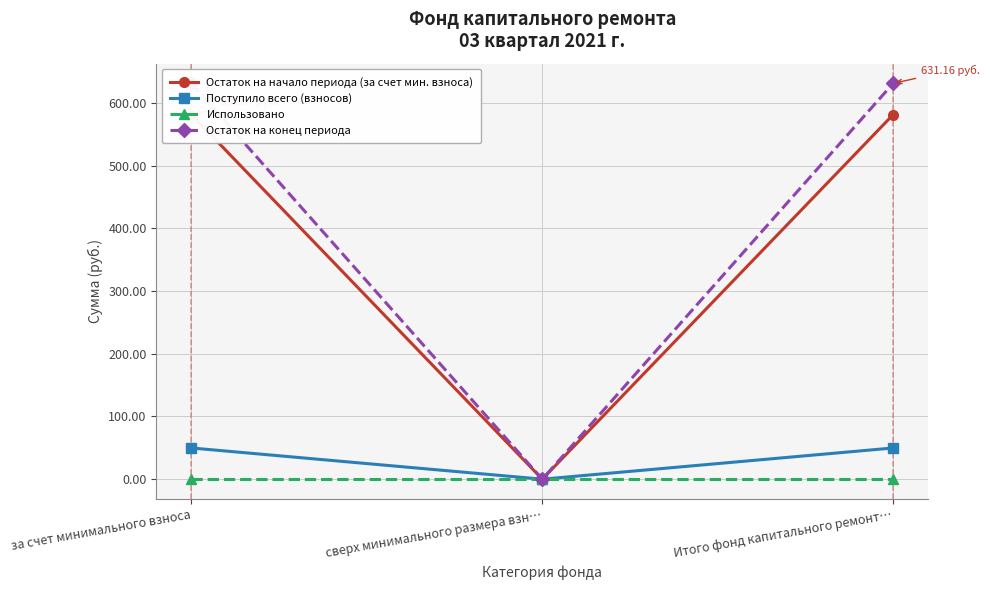

What is the maximum value for Остаток на конец периода?

631.2